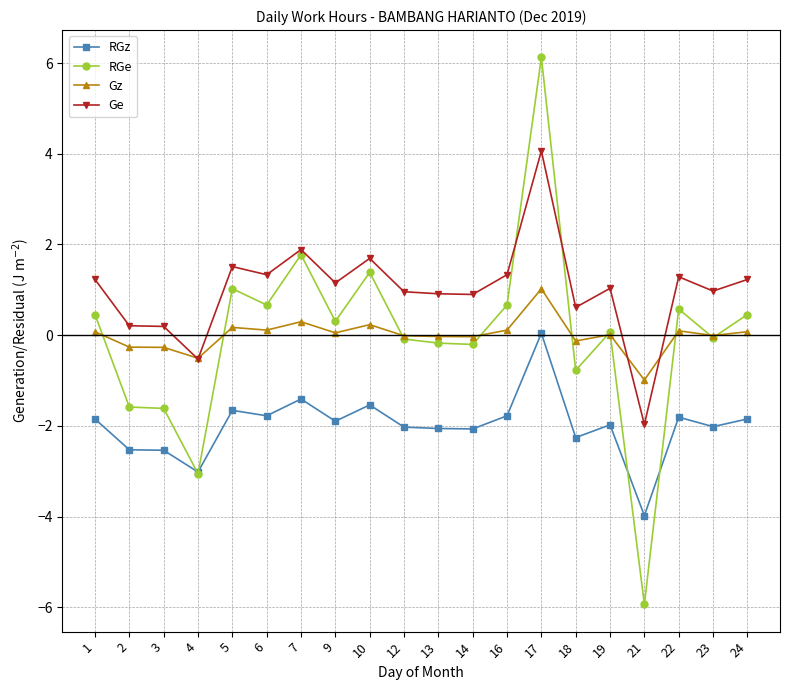

At how many categories does at least one series exceed 2?

1